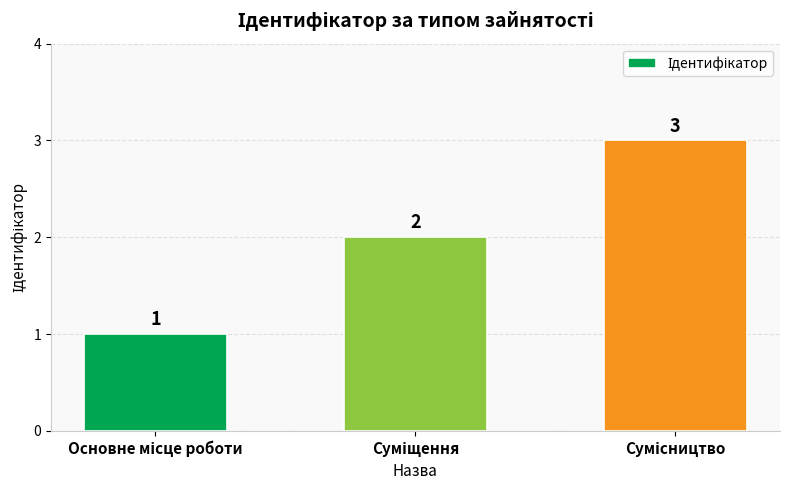

What is the difference between the maximum and minimum values?

2